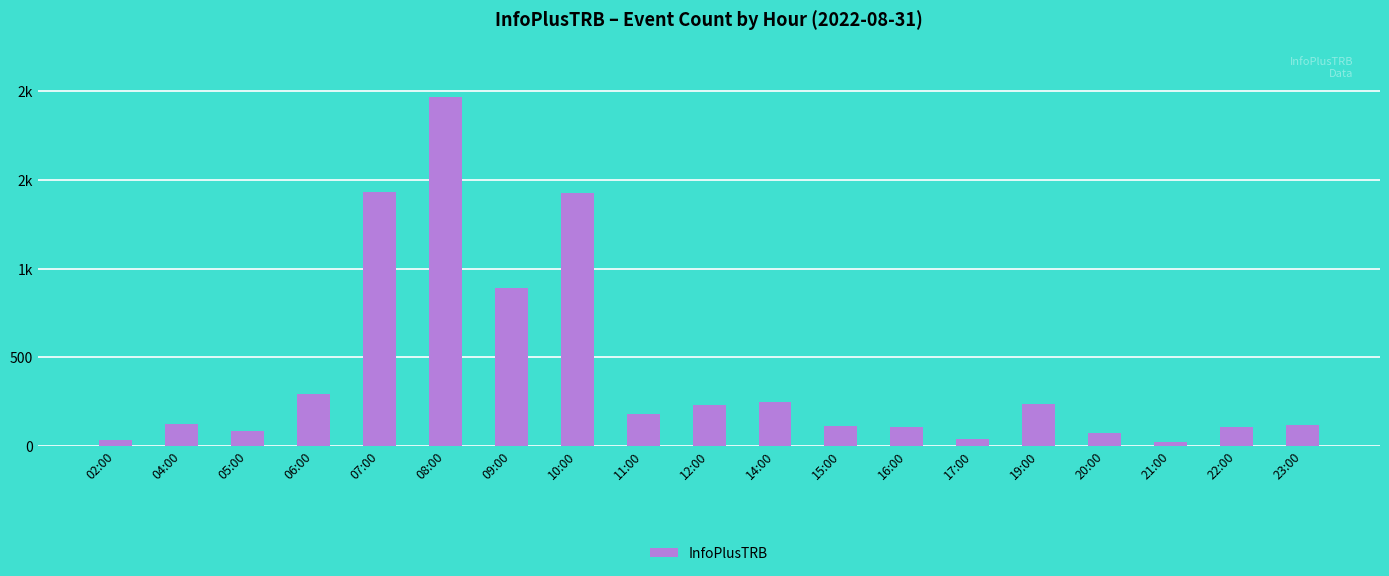

Does the chart contain any negative values?

No